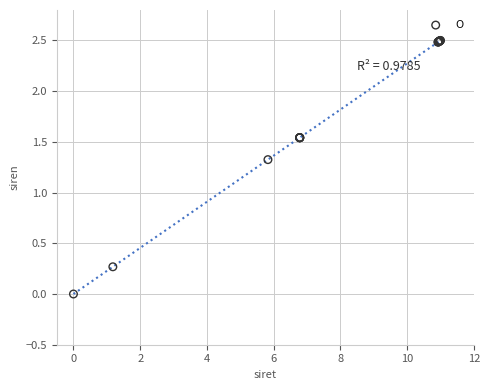

What Y value in the scatter plot is closest to 1?

1.3